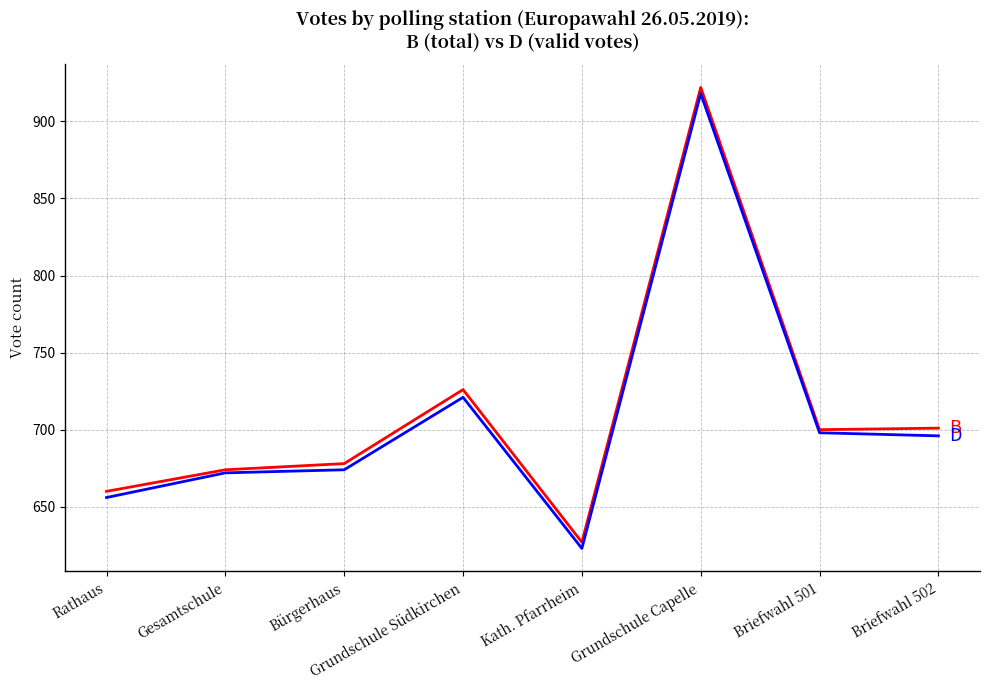

What is the total value across all series at Grundschule Capelle?

1840